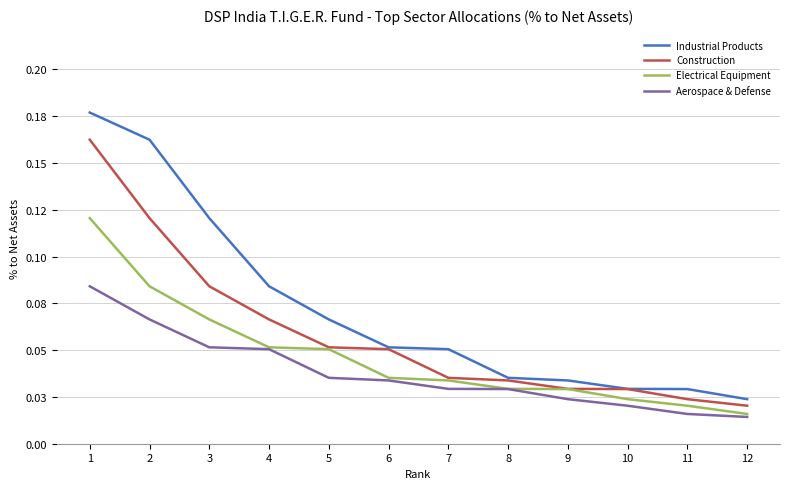

What are all the series names shown in the legend?

Industrial Products, Construction, Electrical Equipment, Aerospace & Defense